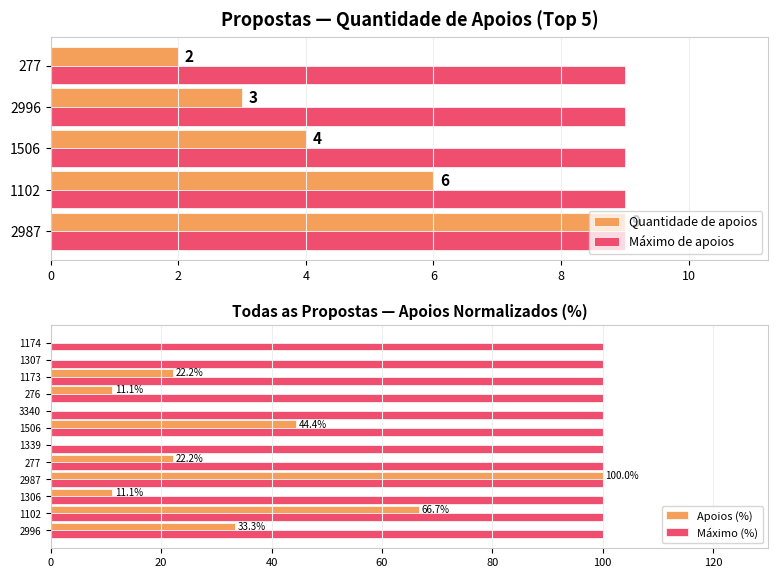

What is the difference between the maximum and minimum values?

100.0